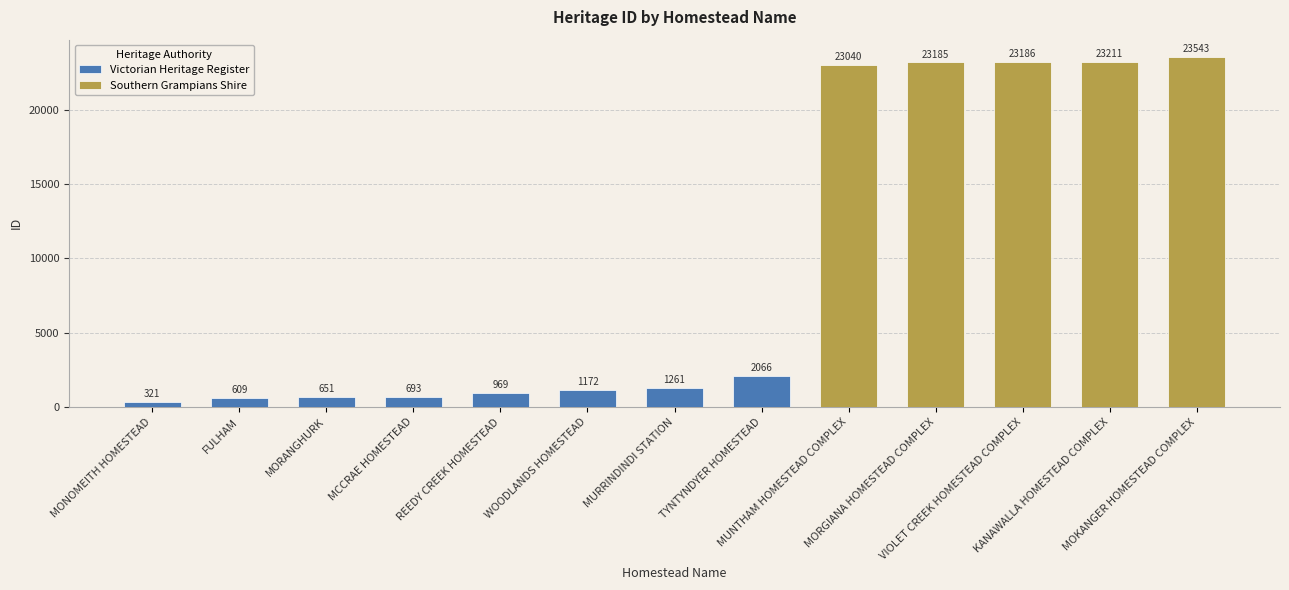

At MORANGHURK, list the series in order from smallest to largest.

Southern Grampians Shire, Victorian Heritage Register